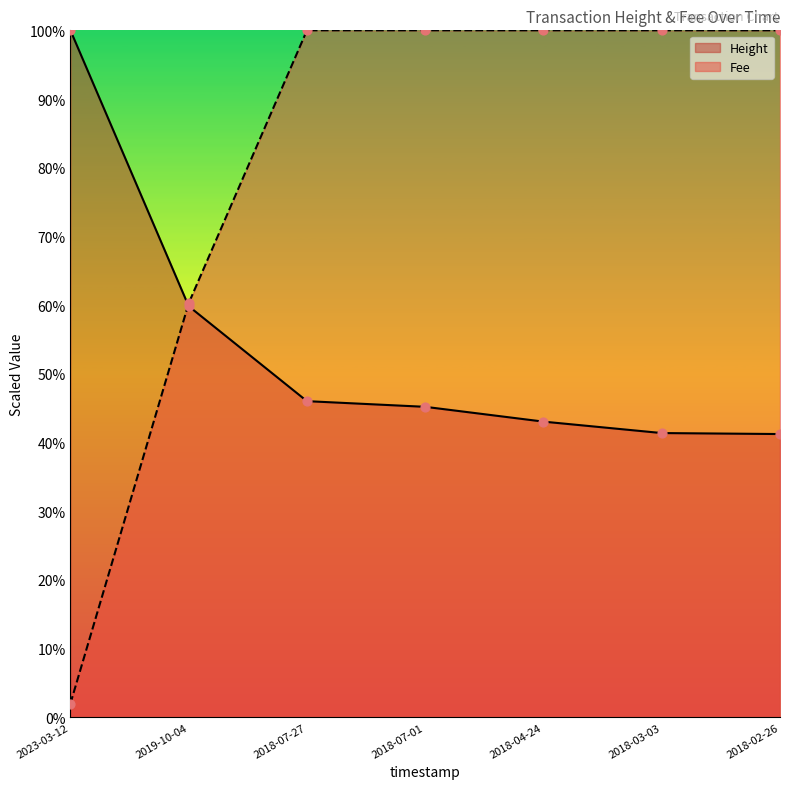

At which category is the sum across all series the highest?

2018-07-27